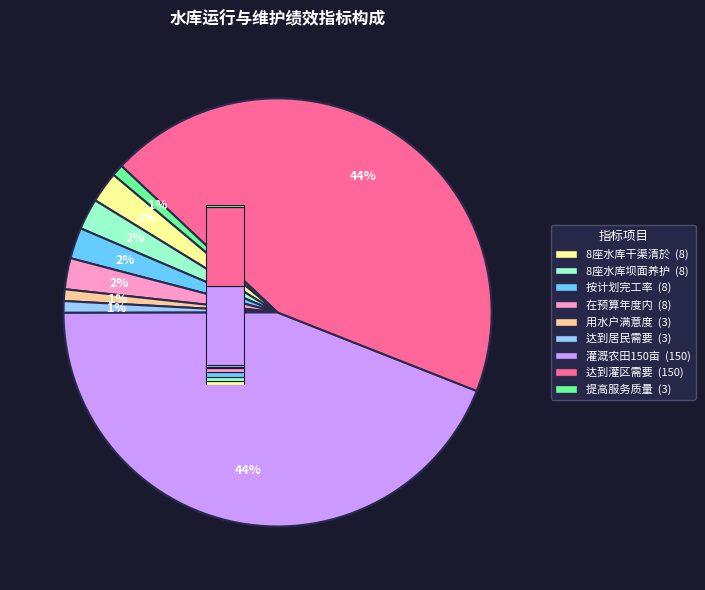

To the nearest percent, what is the difference between the largest and smallest slice percentages?

43%